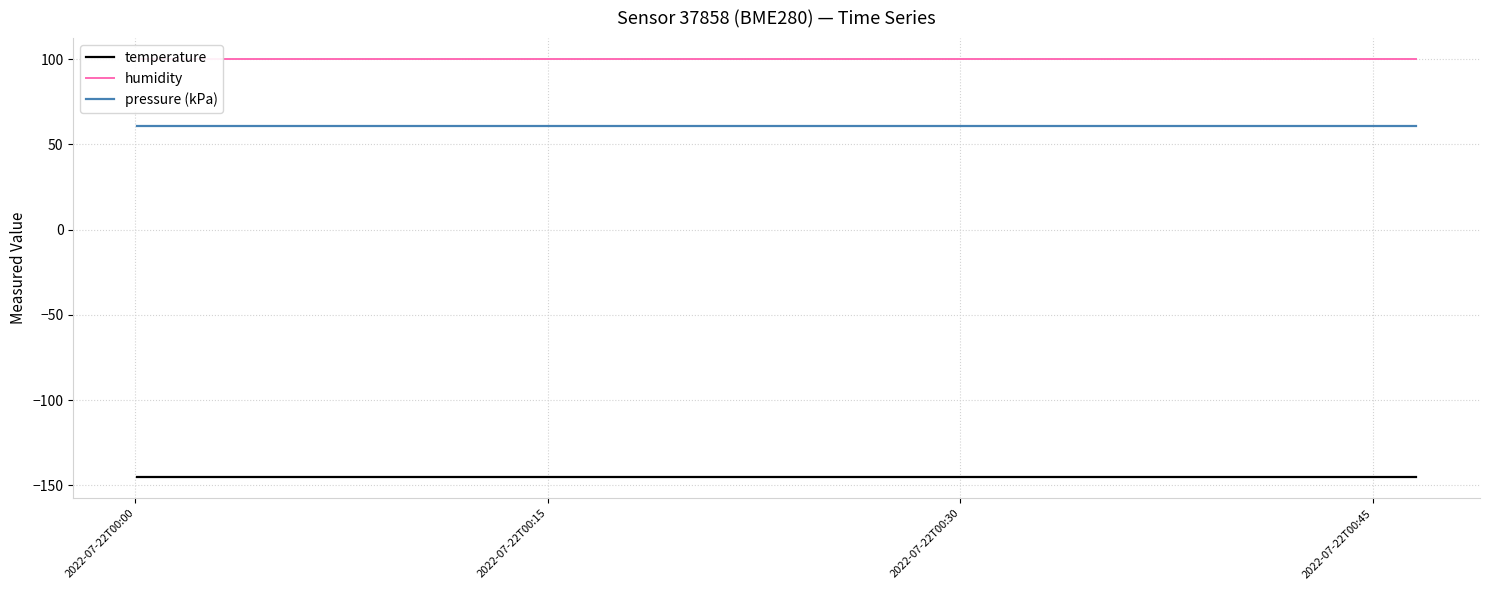

True or false: humidity has more than 1 interior local peaks.

False